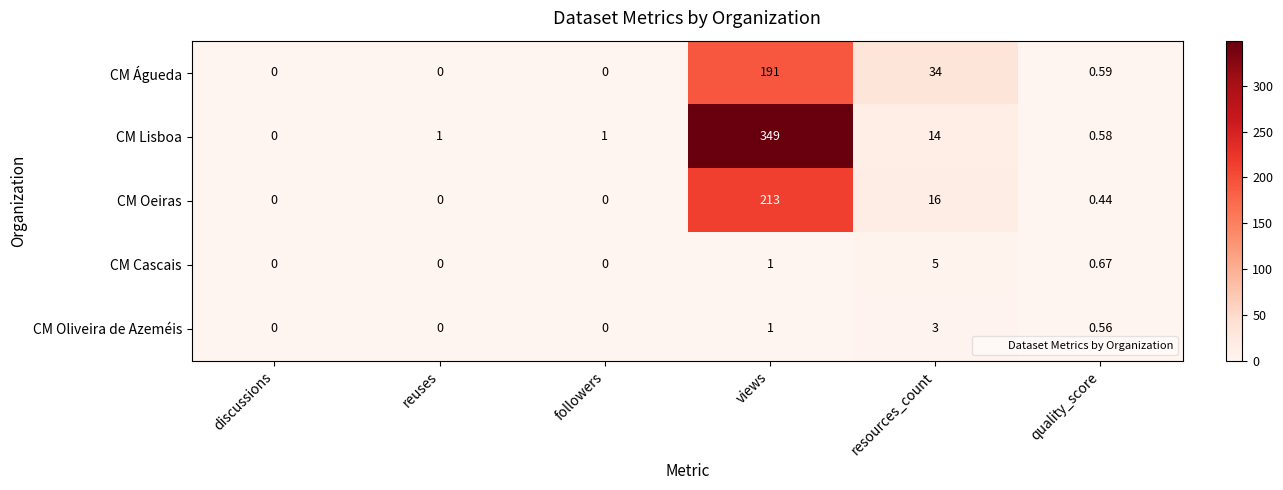

At which category is the sum across all series the highest?

views